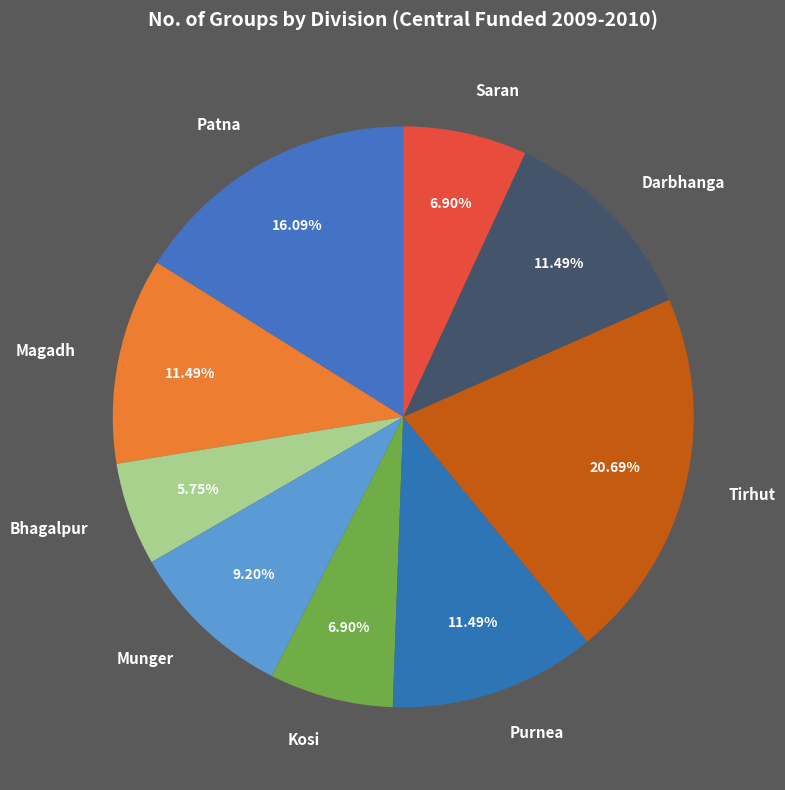

What percentage is the Munger slice, to the nearest percent?

9%